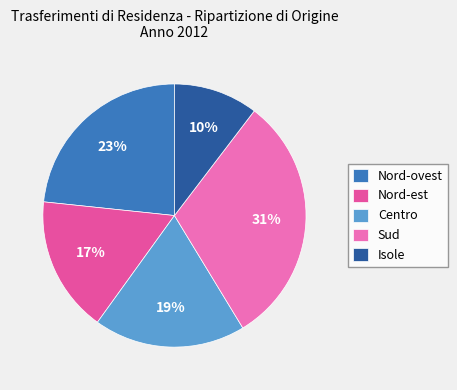

To the nearest percent, what portion does Centro represent?

19%